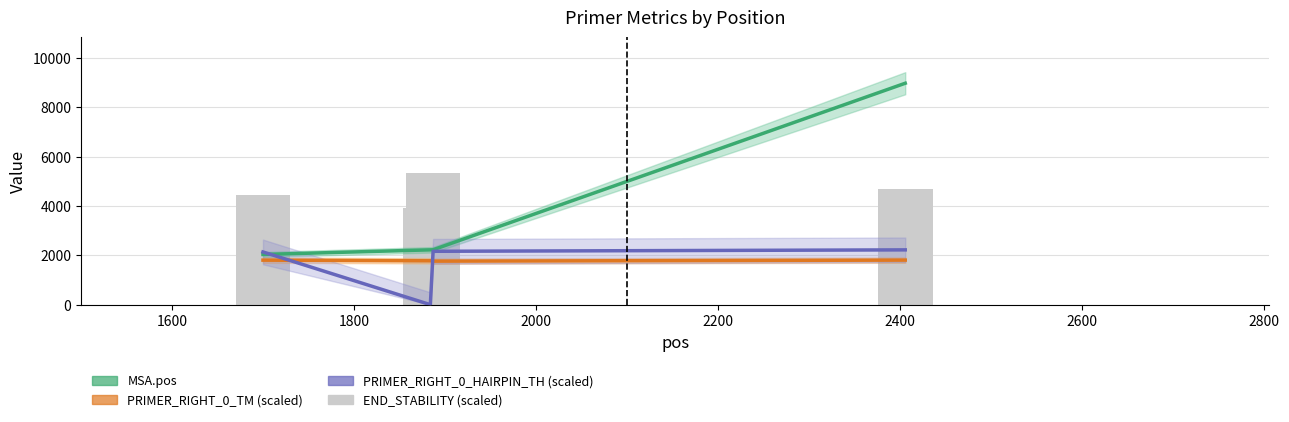

Reading left to right, list all the values displayed in this chart.

MSA.pos: 2034.0	2221.0	2224.0	8969.0
PRIMER_RIGHT_0_TM (scaled): 1803.3	1777.7	1763.6	1805.4
PRIMER_RIGHT_0_HAIRPIN_TH (scaled): 2135.4	0.0	2162.4	2220.0
PRIMER_RIGHT_0_END_STABILITY (scaled): 4460.0	3930.0	5340.0	4690.0